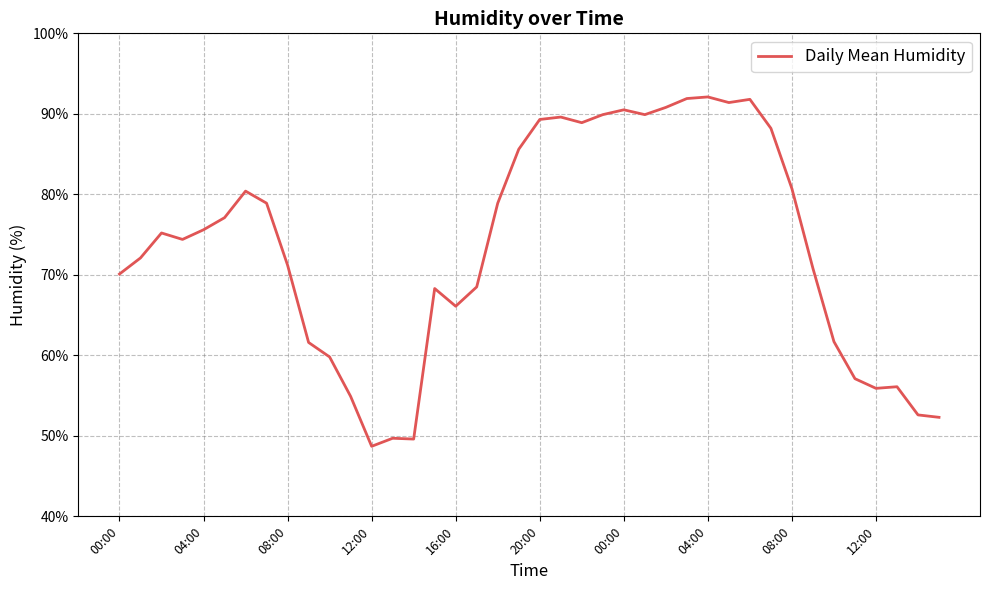

What is the difference between the maximum and minimum values?

43.4